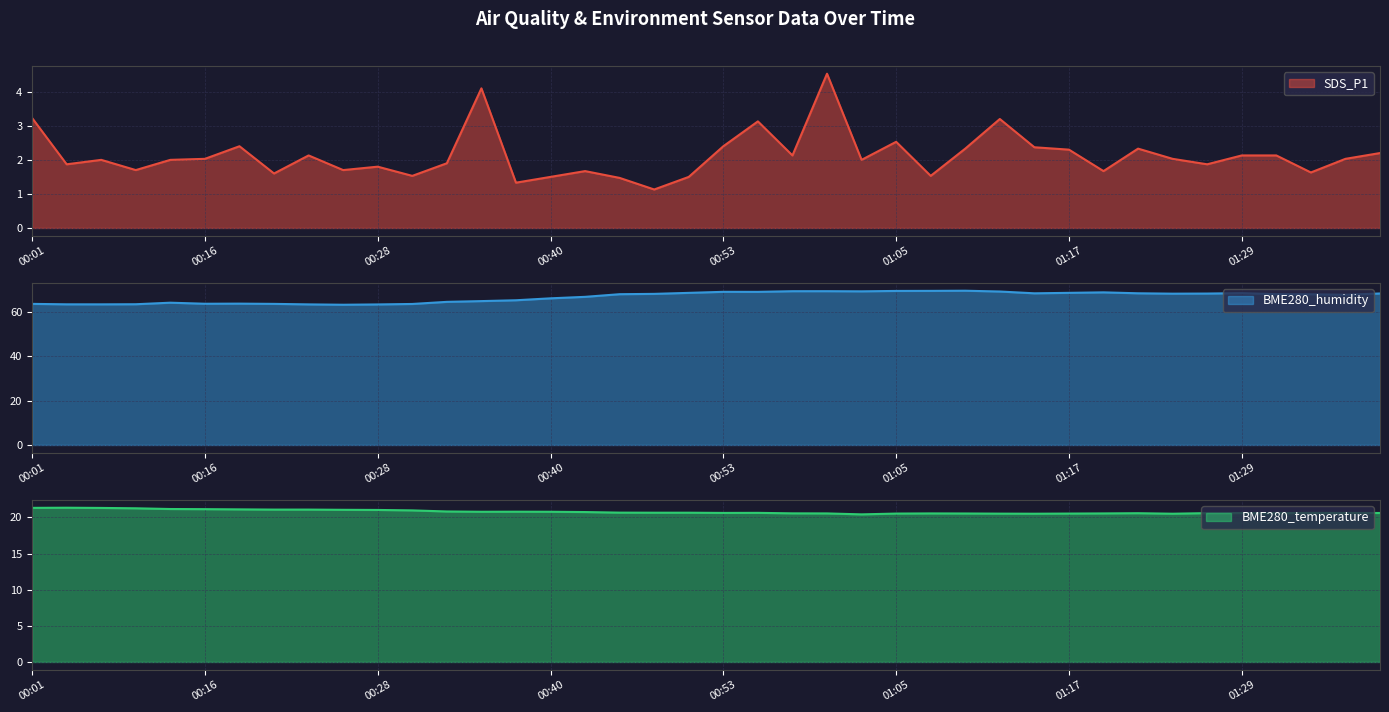

True or false: BME280_humidity and BME280_temperature intersect in this chart.

False